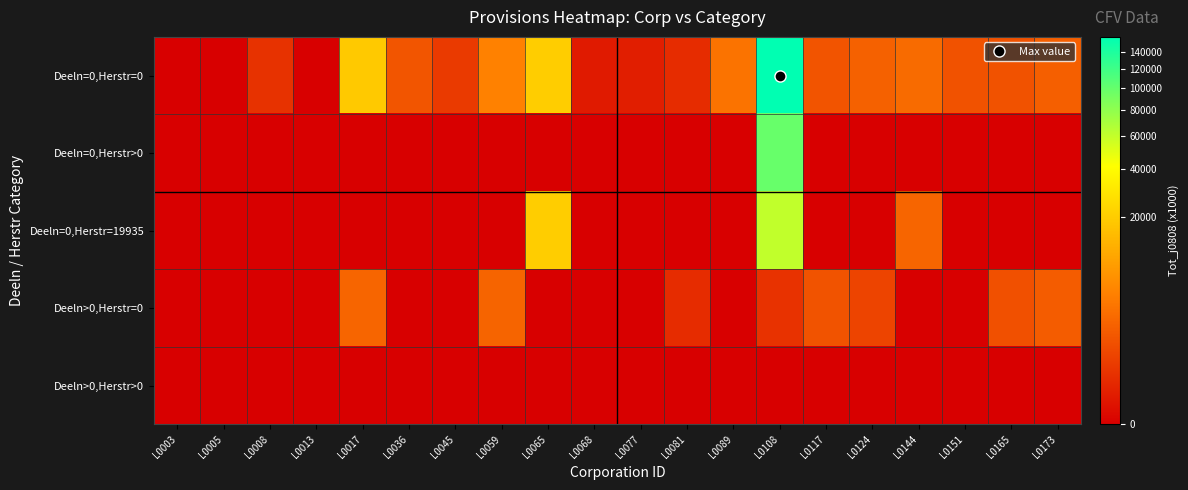

Between L0005 and L0017, which series saw the biggest shift?

Deeln=0,Herstr=0